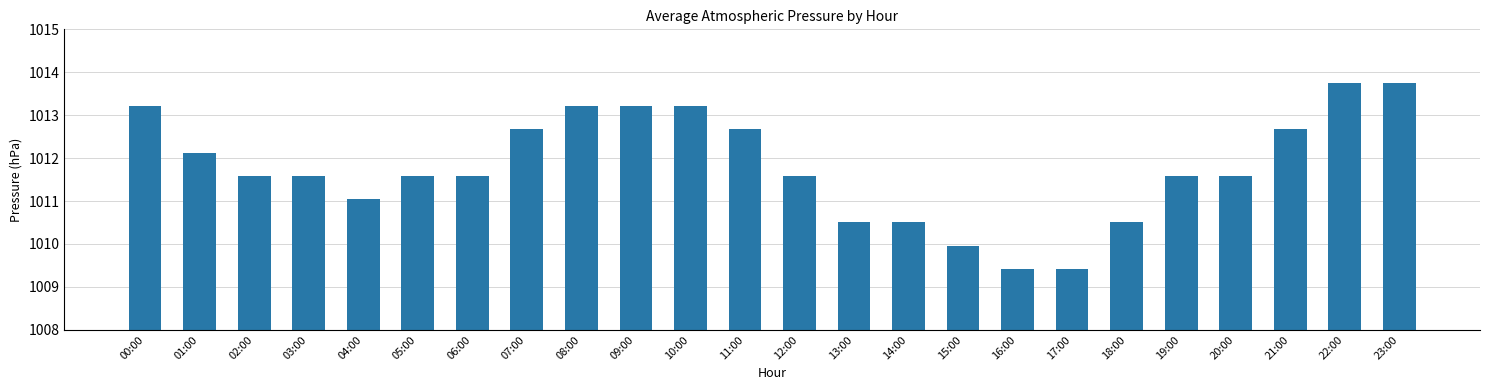

Does the chart contain any negative values?

No